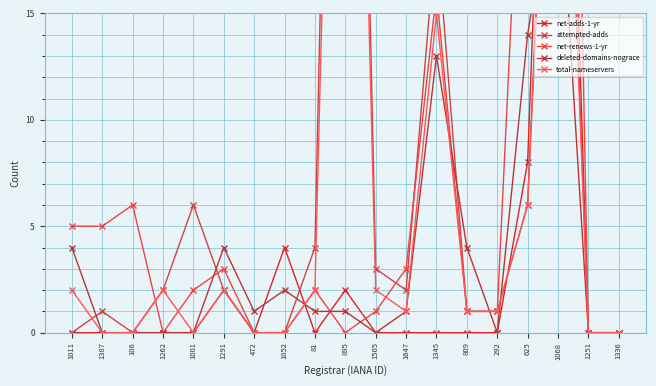

True or false: net-renews-1-yr has a value of 0 at 1052.

True